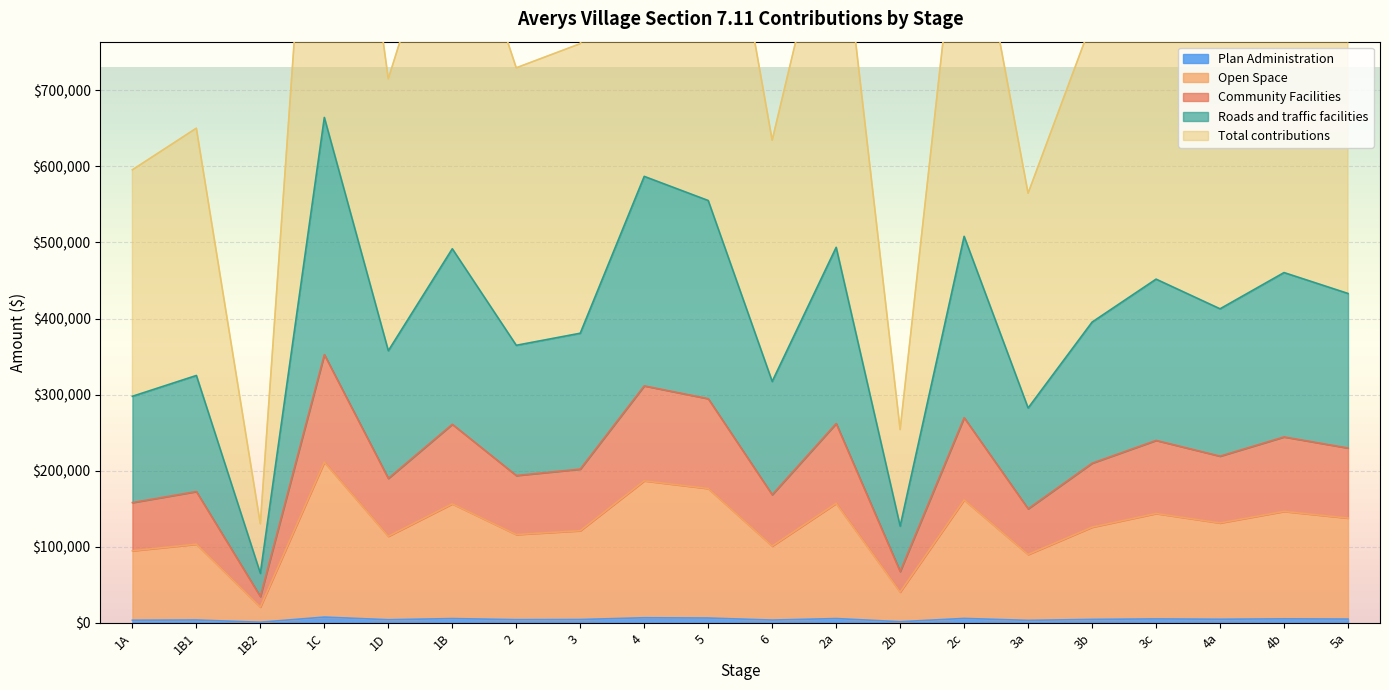

True or false: Roads and traffic facilities and Open Space cross at least once.

False